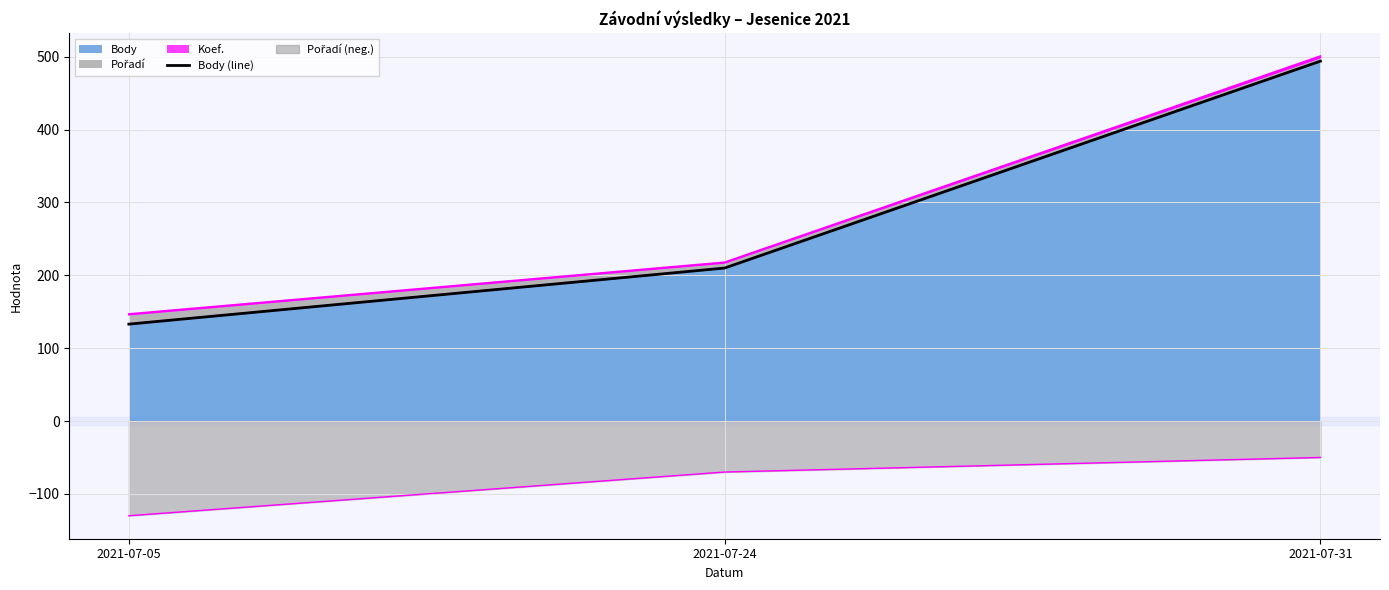

Reading left to right, what are all the values shown in this chart?

133	210	494